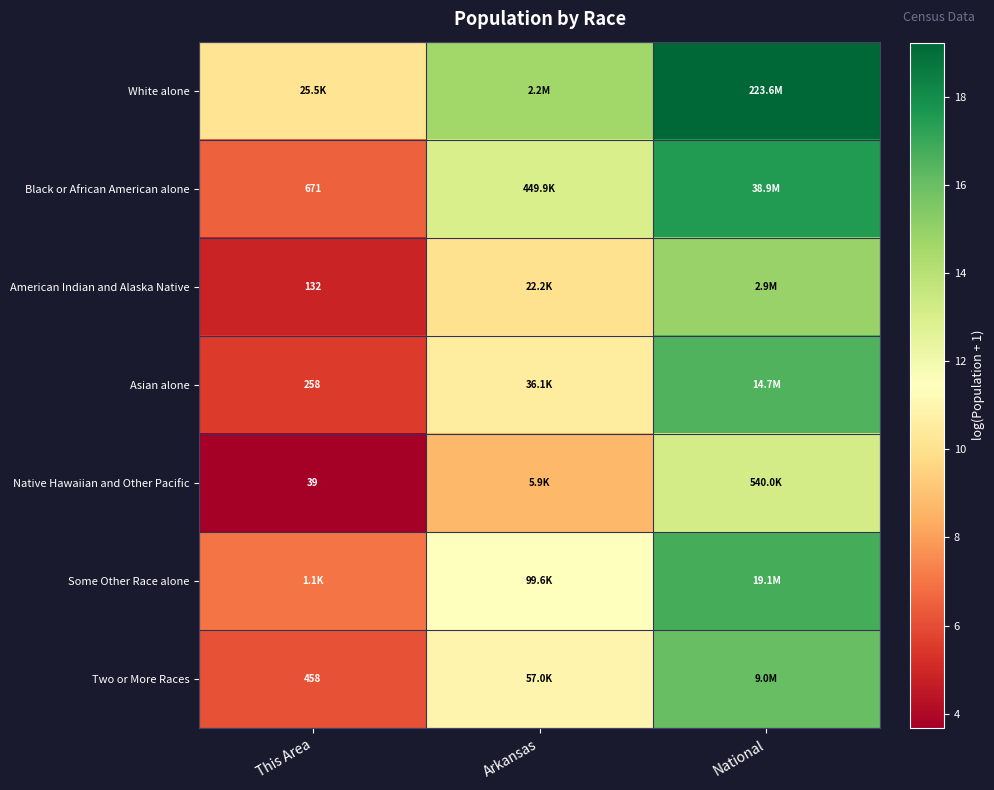

Is it true that Some Other Race alone equals 16.8 at National?

True